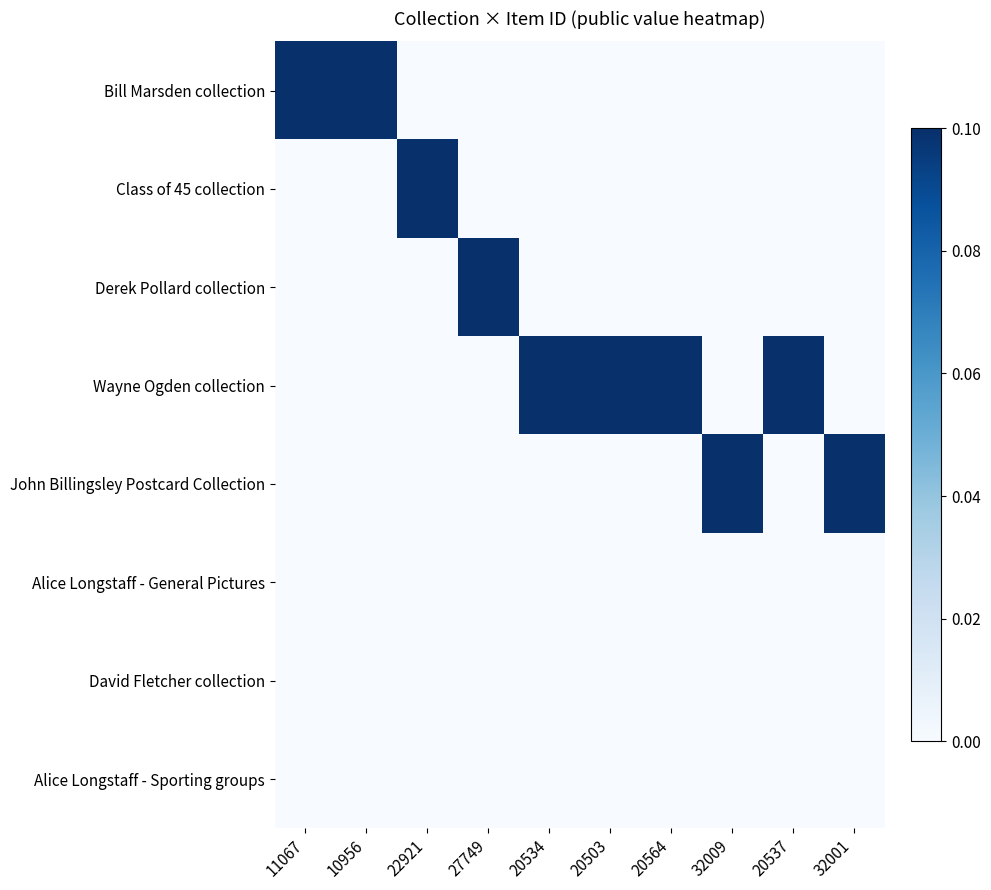

Between 22921 and 20503, which is larger?

22921